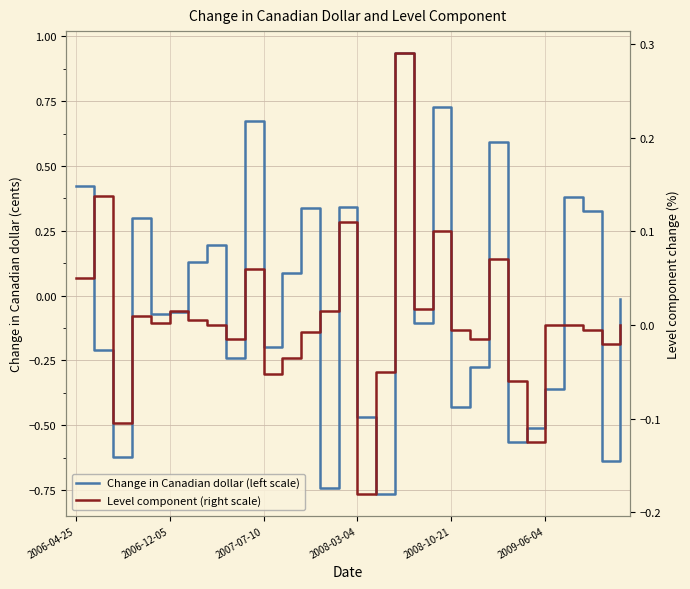

Reading left to right, what are all the values shown in this chart?

Change in Canadian dollar (left scale): 0.4	-0.2	-0.6	0.3	-0.1	-0.1	0.1	0.2	-0.2	0.7	-0.2	0.1	0.3	-0.7	0.3	-0.5	-0.8	0.9	-0.1	0.7	-0.4	-0.3	0.6	-0.6	-0.5	-0.4	0.4	0.3	-0.6	-0.0
Level component (right scale): 0.1	0.1	-0.1	0.0	0.0	0.0	0.0	0.0	-0.0	0.1	-0.1	-0.0	-0.0	0.0	0.1	-0.2	-0.1	0.3	0.0	0.1	-0.0	-0.0	0.1	-0.1	-0.1	0.0	0.0	-0.0	-0.0	0.0